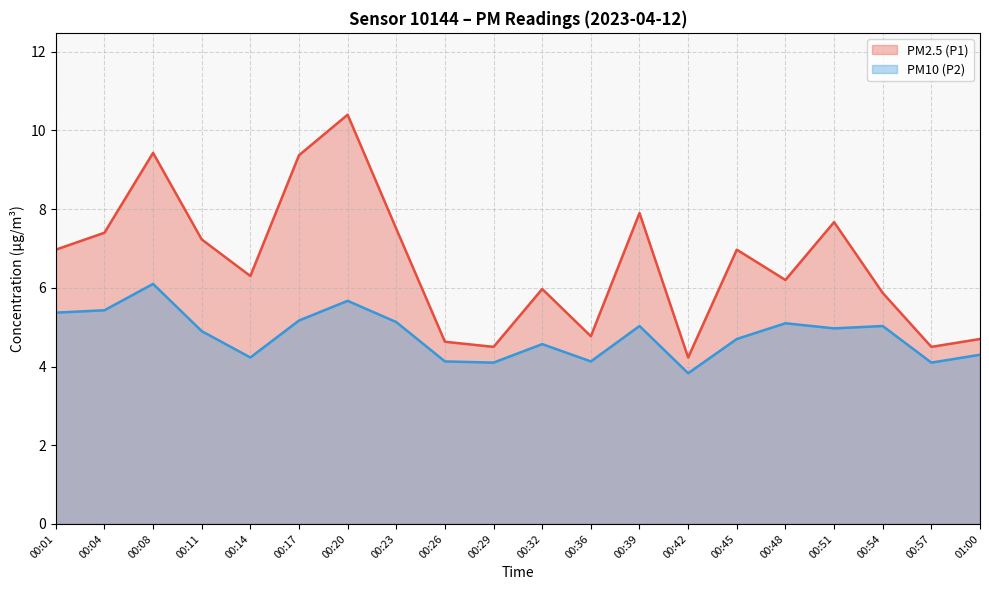

What is the difference between the PM10 (P2) values at 00:57 and 00:45?

0.6